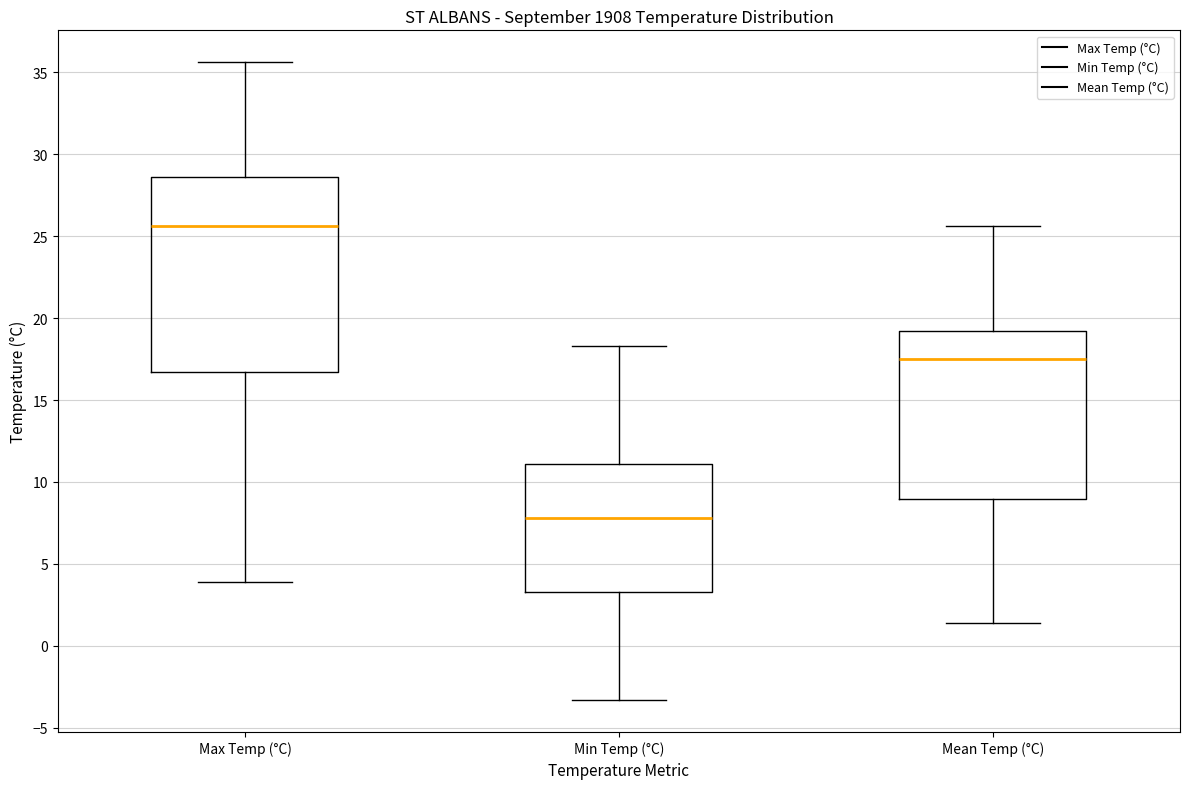

Reading left to right, transcribe this box plot: for each box, give where its median line is, the range the box spans, and where its two whiskers end, as read against the y-axis. The values are not printed on the chart, so give them approximately, as read against the axis.

Max Temp (°C): median 25.5, box 16.5 to 28.5, whiskers 4.0 to 35.5
Min Temp (°C): median 8.0, box 3.5 to 11.0, whiskers -3.5 to 18.5
Mean Temp (°C): median 17.5, box 9.0 to 19.0, whiskers 1.5 to 25.5